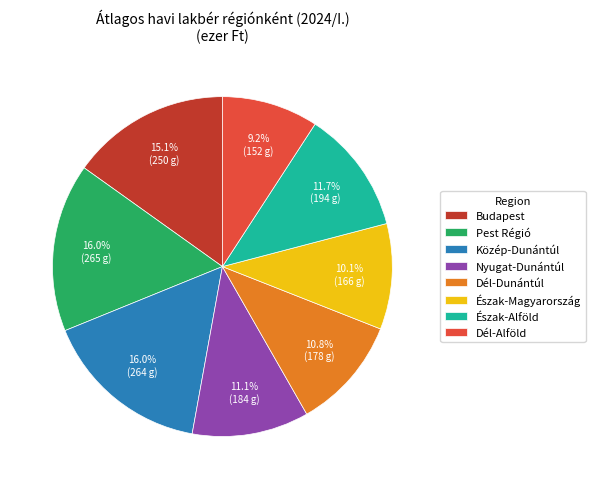

How many slices are in this pie chart?

8